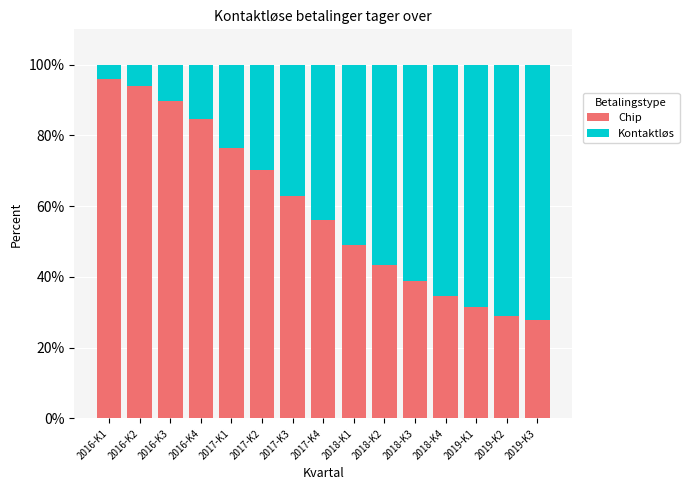

What is the sum of the Chip values at 2017-K4 and 2016-K4?

140.7